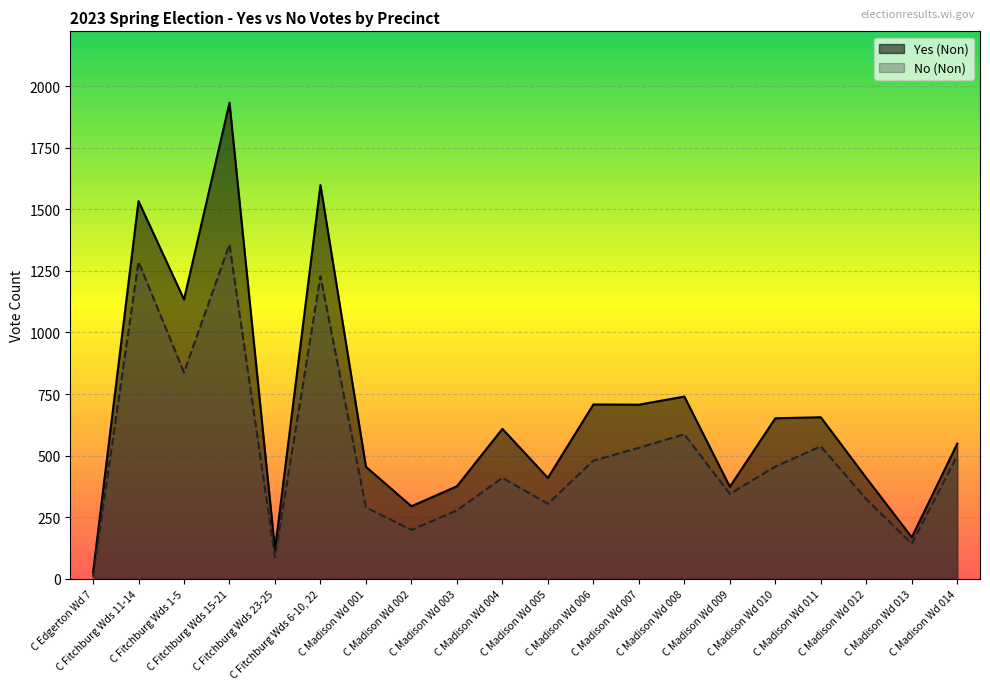

List the labels in order of Yes (Non) value, largest first.

C Fitchburg Wds 15-21, C Fitchburg Wds 6-10, 22, C Fitchburg Wds 11-14, C Fitchburg Wds 1-5, C Madison Wd 008, C Madison Wd 006, C Madison Wd 007, C Madison Wd 011, C Madison Wd 010, C Madison Wd 004, C Madison Wd 014, C Madison Wd 001, C Madison Wd 005, C Madison Wd 012, C Madison Wd 003, C Madison Wd 009, C Madison Wd 002, C Madison Wd 013, C Fitchburg Wds 23-25, C Edgerton Wd 7